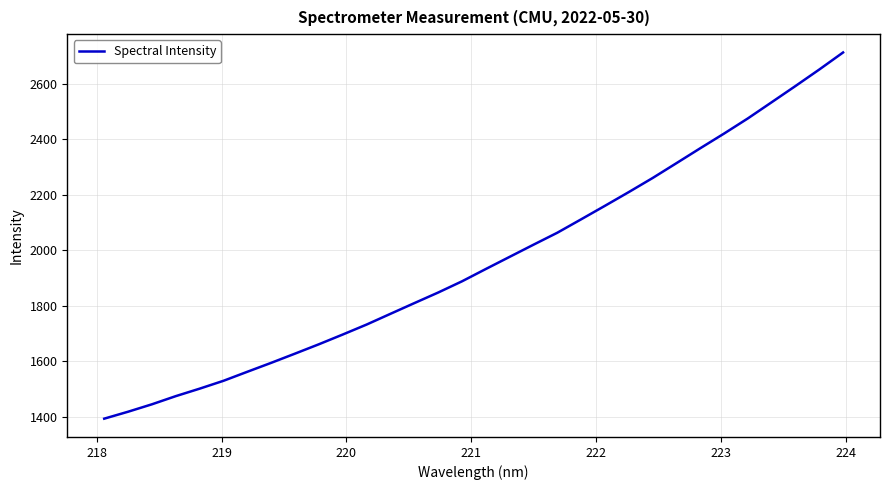

True or false: there are more than 1 points higher than both neighbors.

False